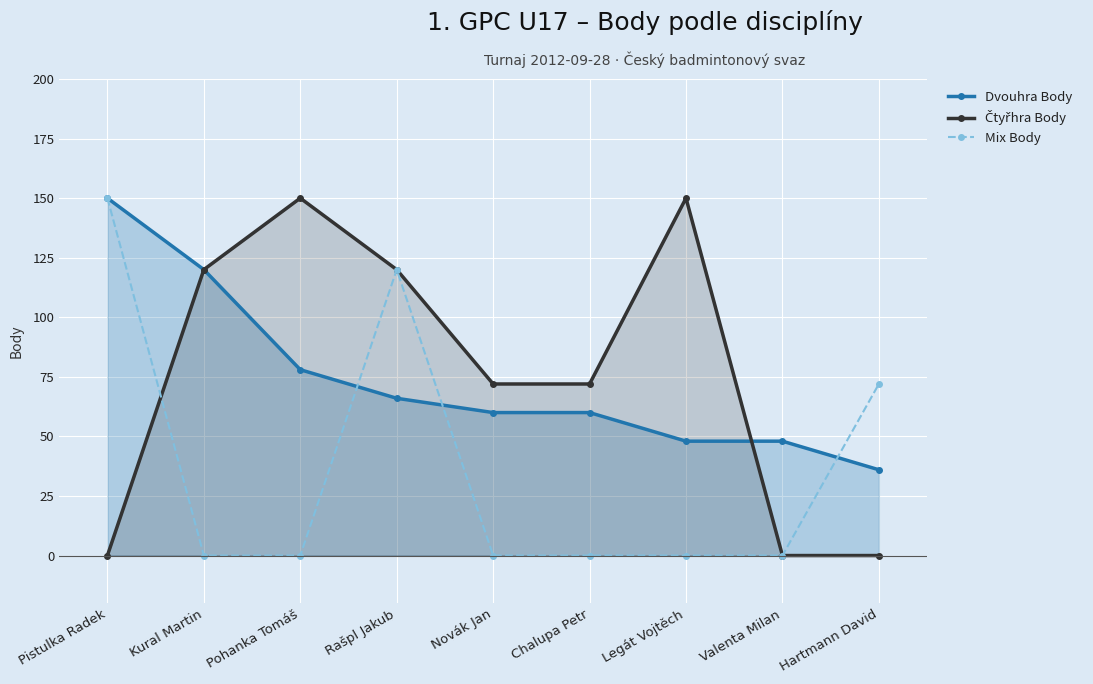

What is the difference between the second highest and second lowest values in the Mix Body series?

120